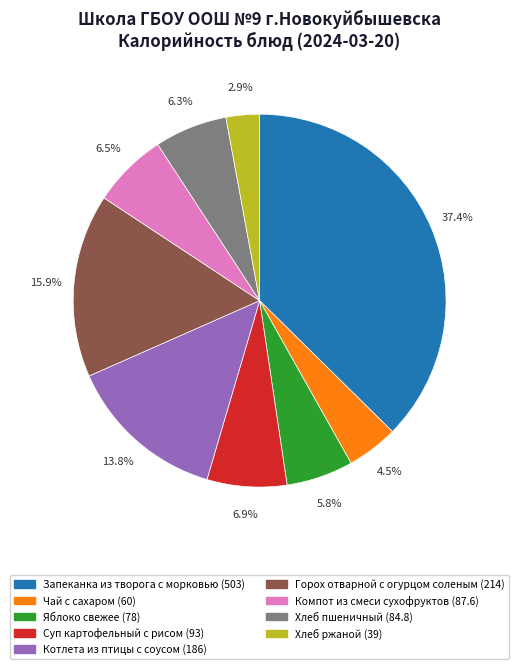

What is the ratio of the value at Яблоко свежее to the value at Суп картофельный с рисом?

0.8